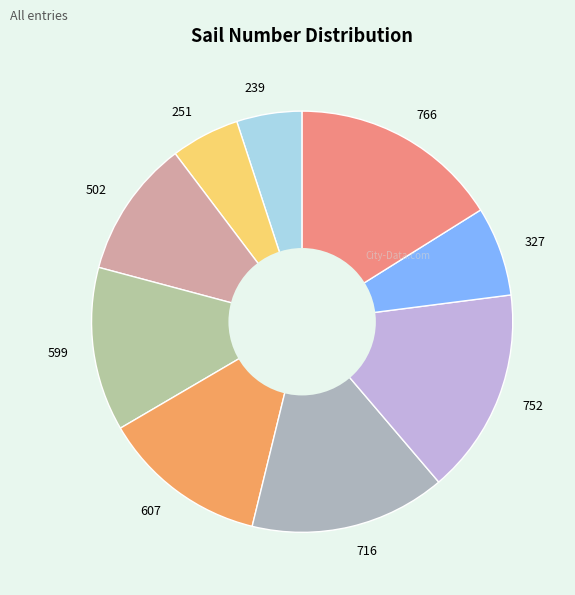

How many segments does this pie chart have?

9